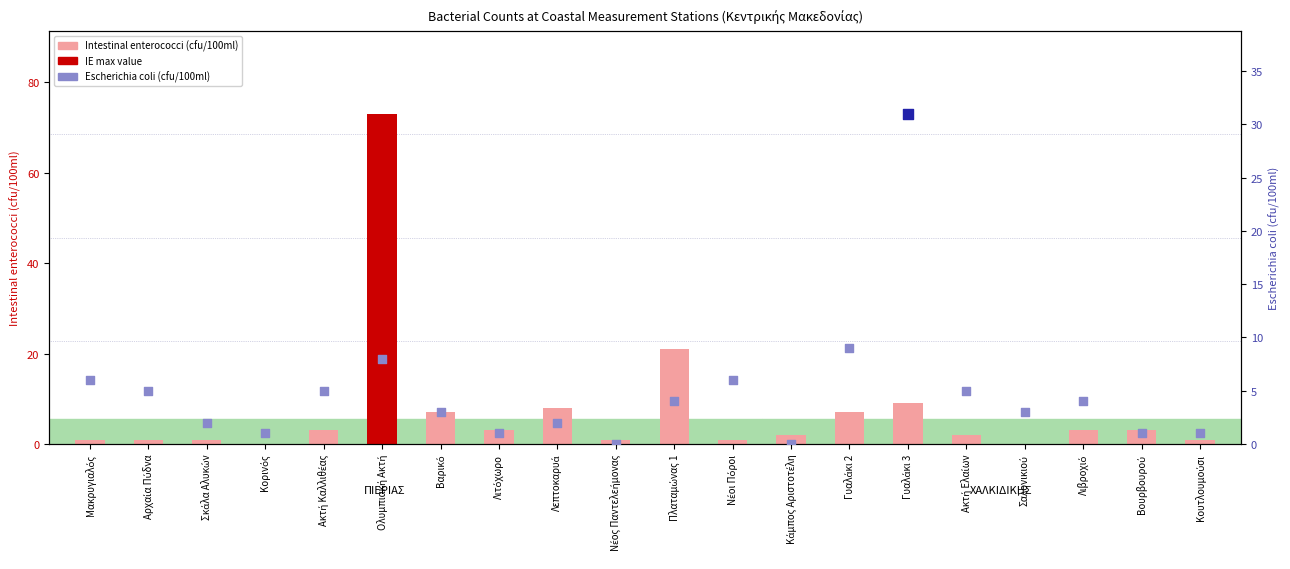

Is the value of Escherichia coli (EC) at Κουτλουμούσι greater than the value of Intestinal enterococci (IE) at Κορινός?

Yes